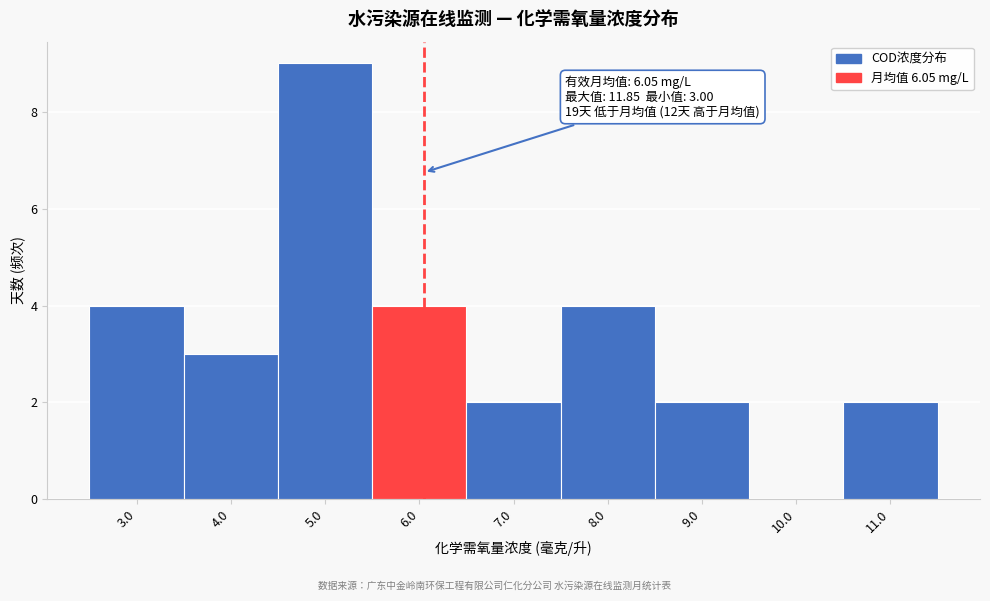

Which range on the x-axis has the tallest bar?

4.5 to 5.5